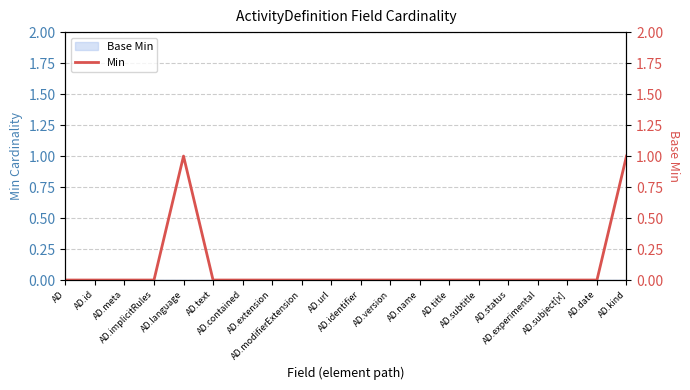

Does the chart display data point markers on the line(s)?

No